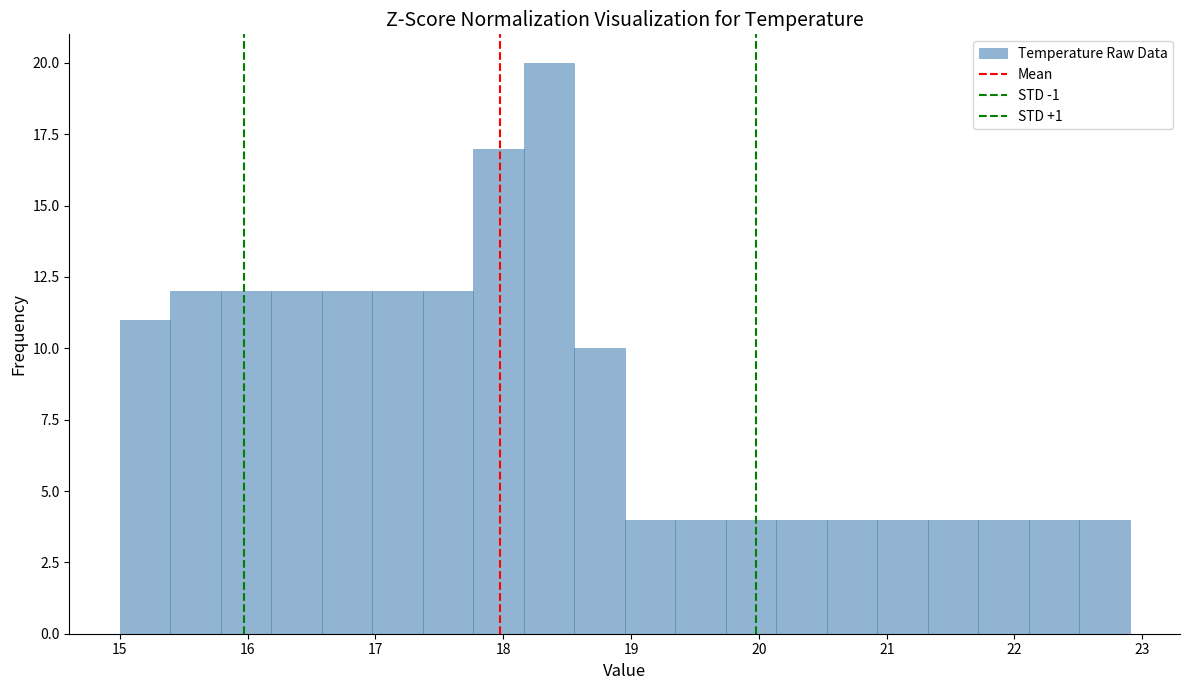

Around what value on the x-axis is the tallest bar? Give the approximate position of its centre, as read against the axis.

18.4